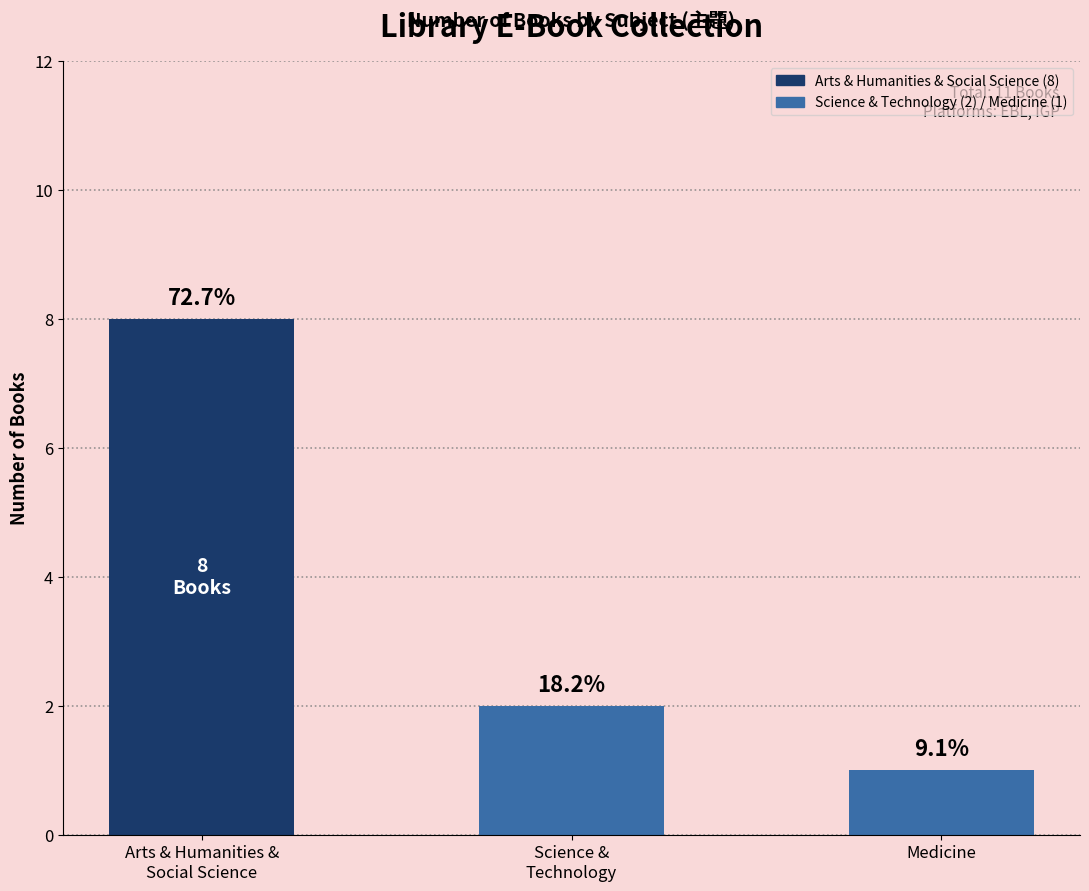

Rank the categories by value from highest to lowest.

Arts & Humanities &
Social Science, Science &
Technology, Medicine